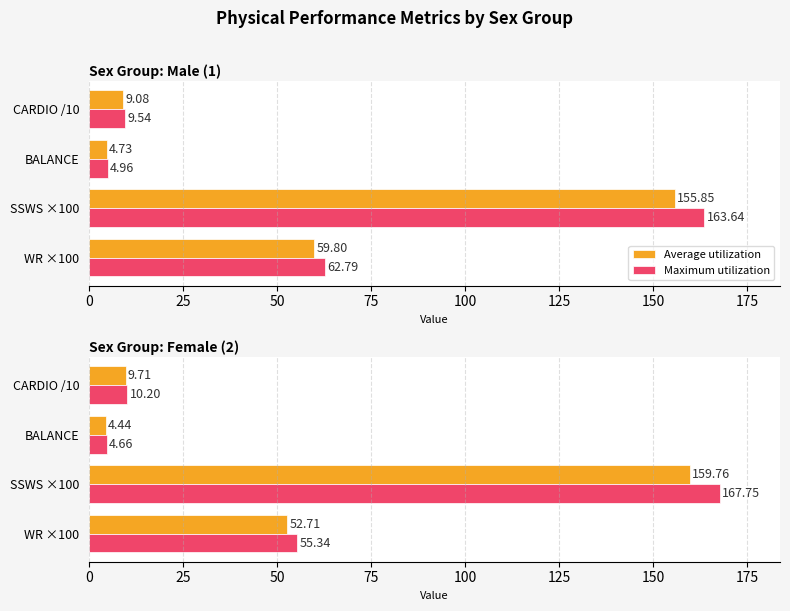

Which series has the largest range (max minus min)?

Maximum utilization